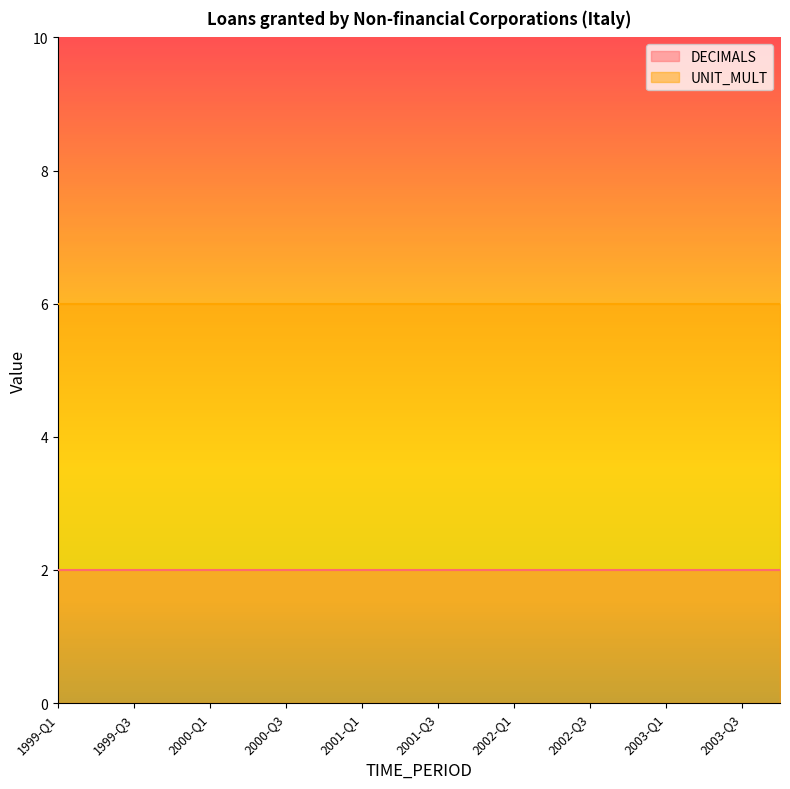

True or false: DECIMALS and UNIT_MULT intersect in this chart.

False